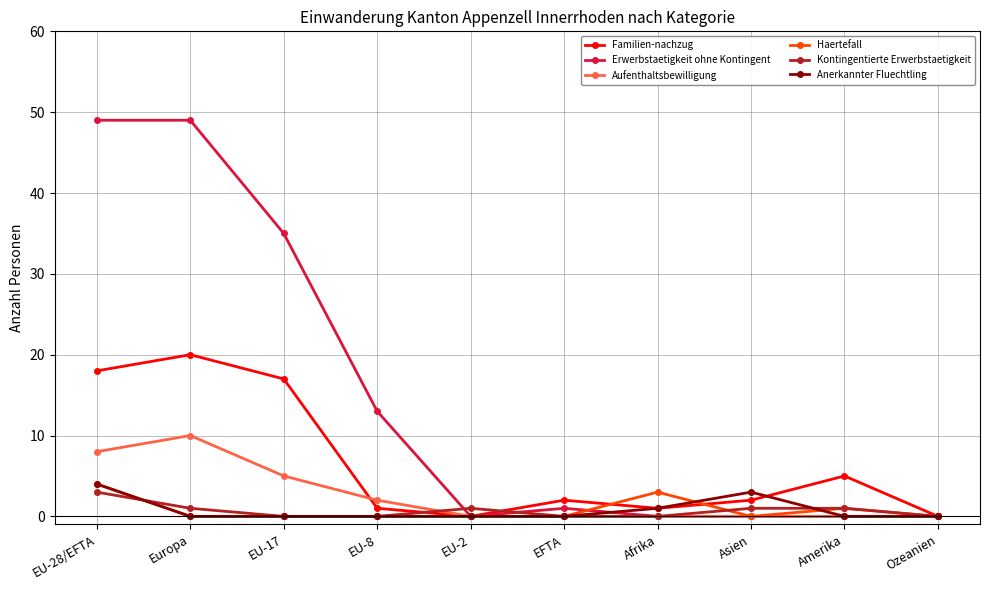

True or false: Anerkannter Fluechtling and Erwerbstaetigkeit ohne Kontingent cross at least once.

True